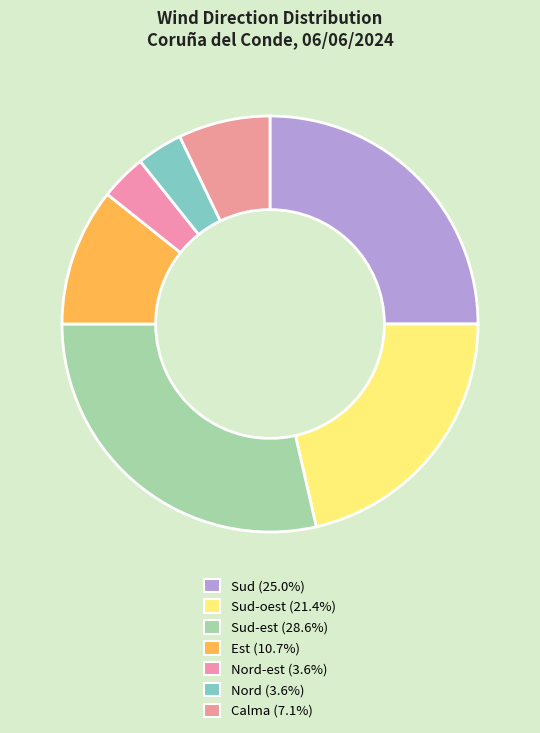

How many slices are in this pie chart?

7